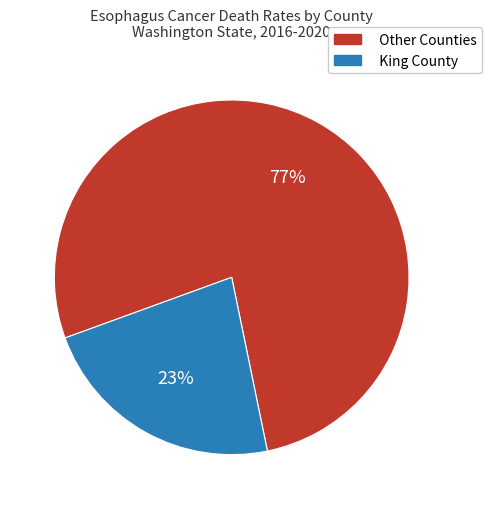

Which slice is the smallest?

King County